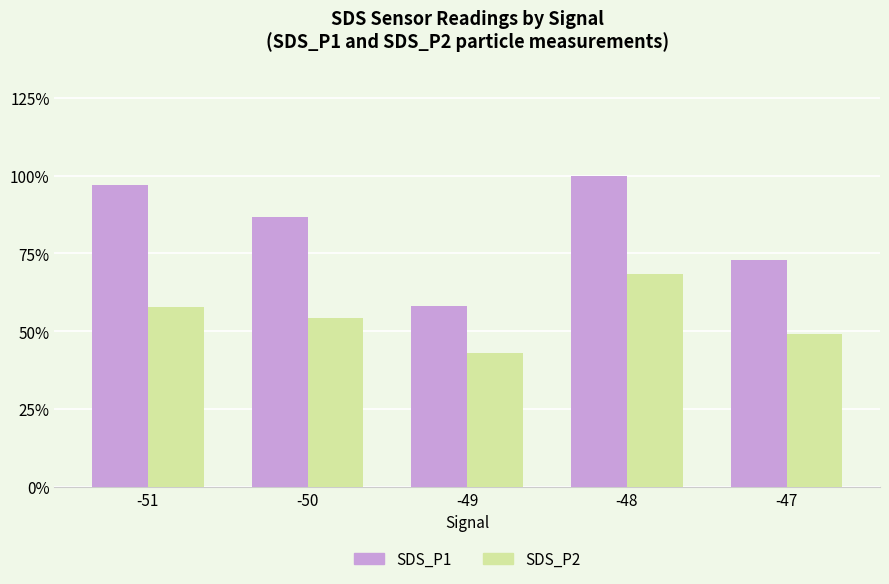

Rank the categories by SDS_P2 value from lowest to highest.

-49, -47, -50, -51, -48